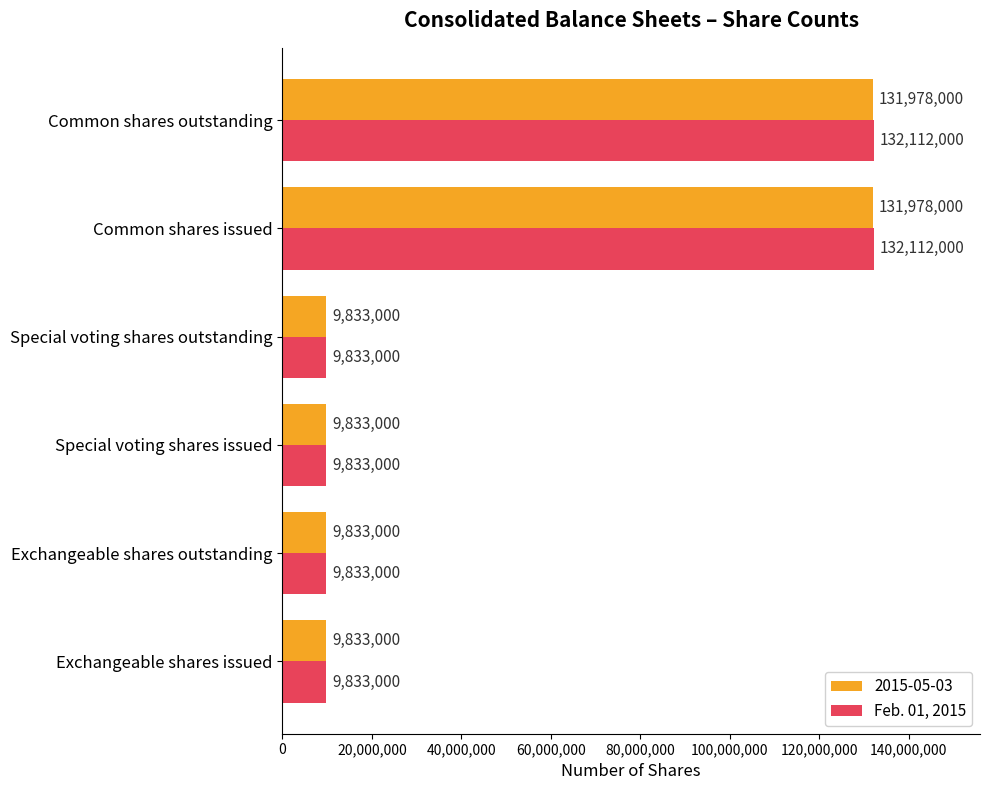

What is the difference between the maximum and minimum values in the 2015-05-03 series?

122145000